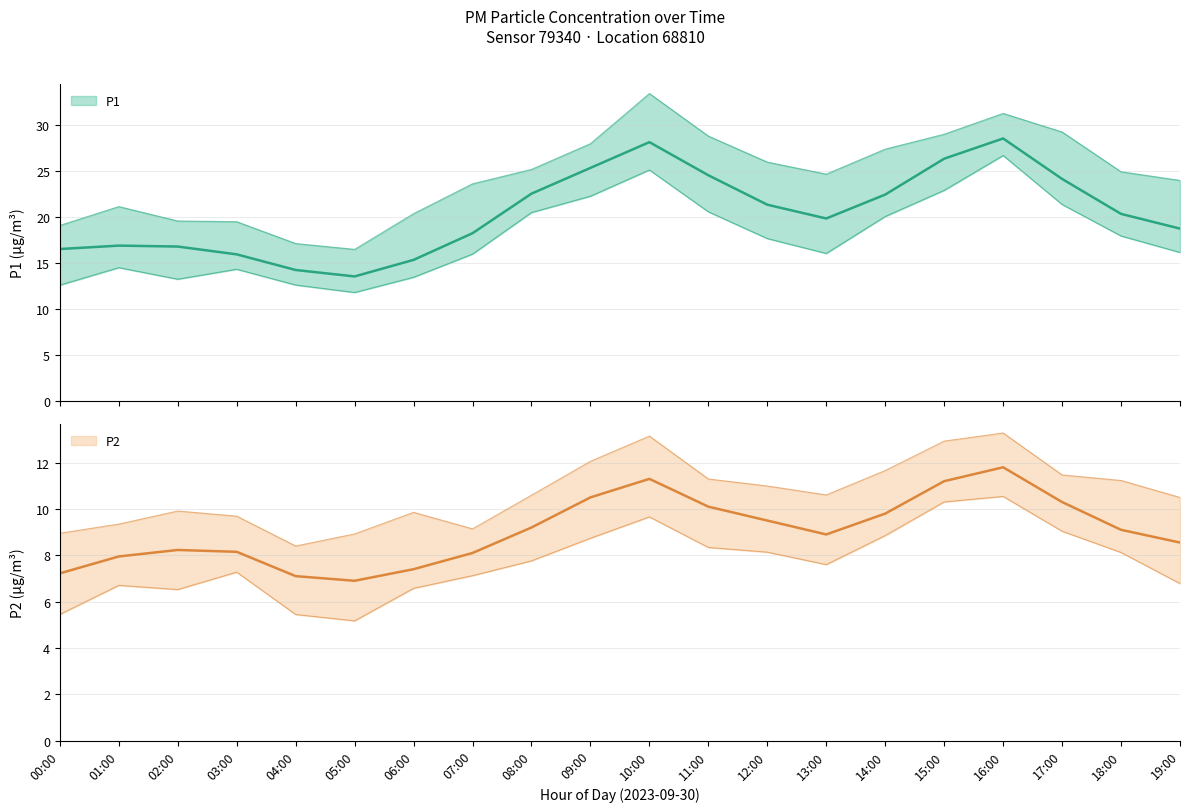

Which series has the widest spread of values?

P1